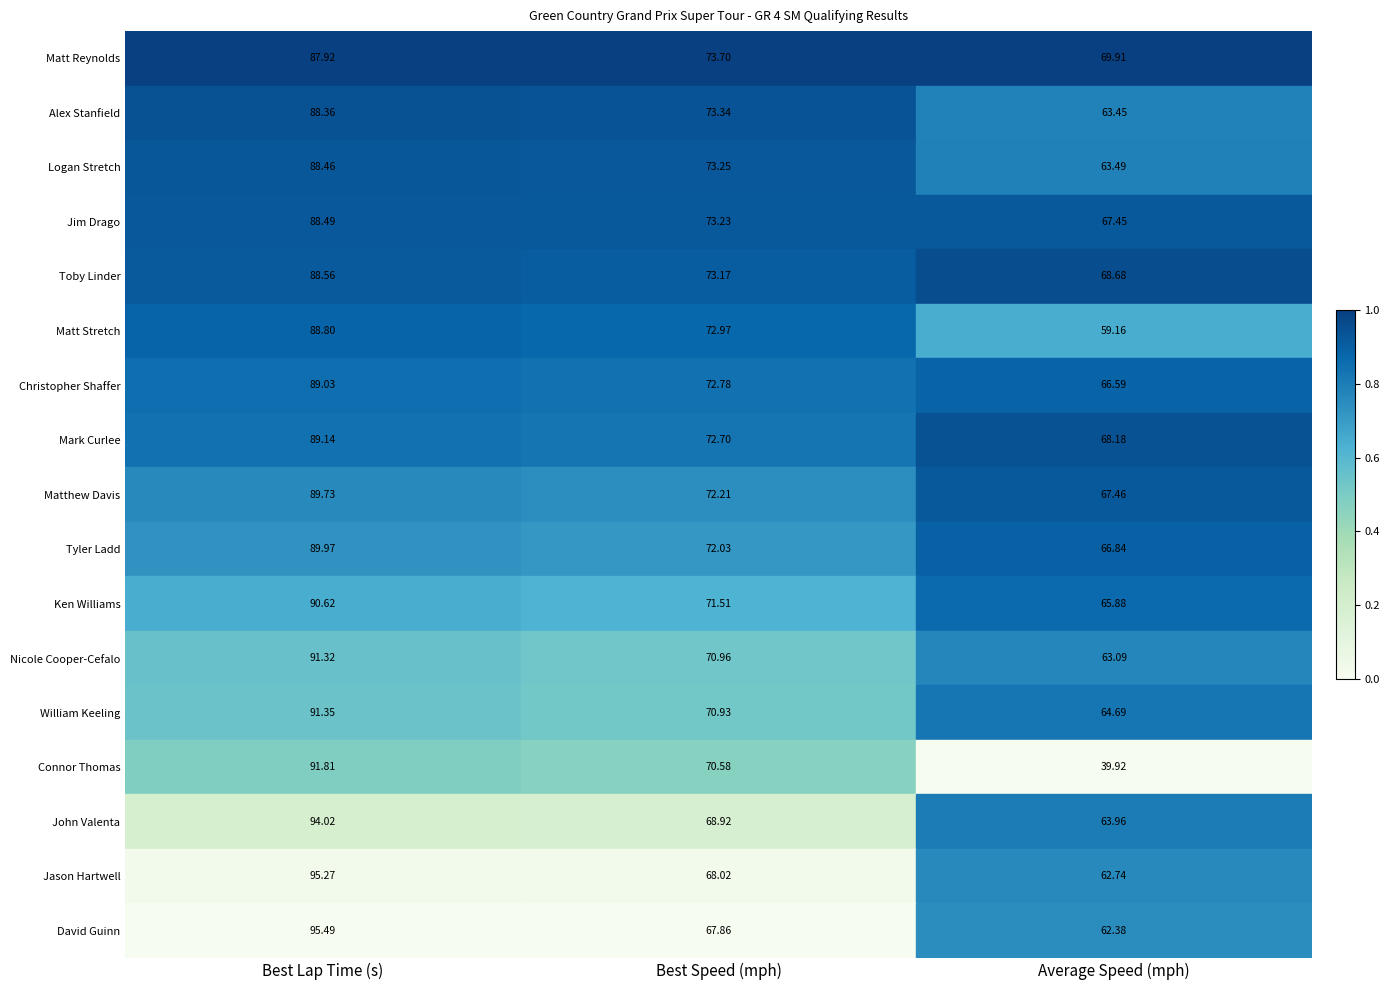

At Best Speed (mph), list the series in order from smallest to largest.

David Guinn, Jason Hartwell, John Valenta, Connor Thomas, William Keeling, Nicole Cooper-Cefalo, Ken Williams, Tyler Ladd, Matthew Davis, Mark Curlee, Christopher Shaffer, Matt Stretch, Toby Linder, Jim Drago, Logan Stretch, Alex Stanfield, Matt Reynolds